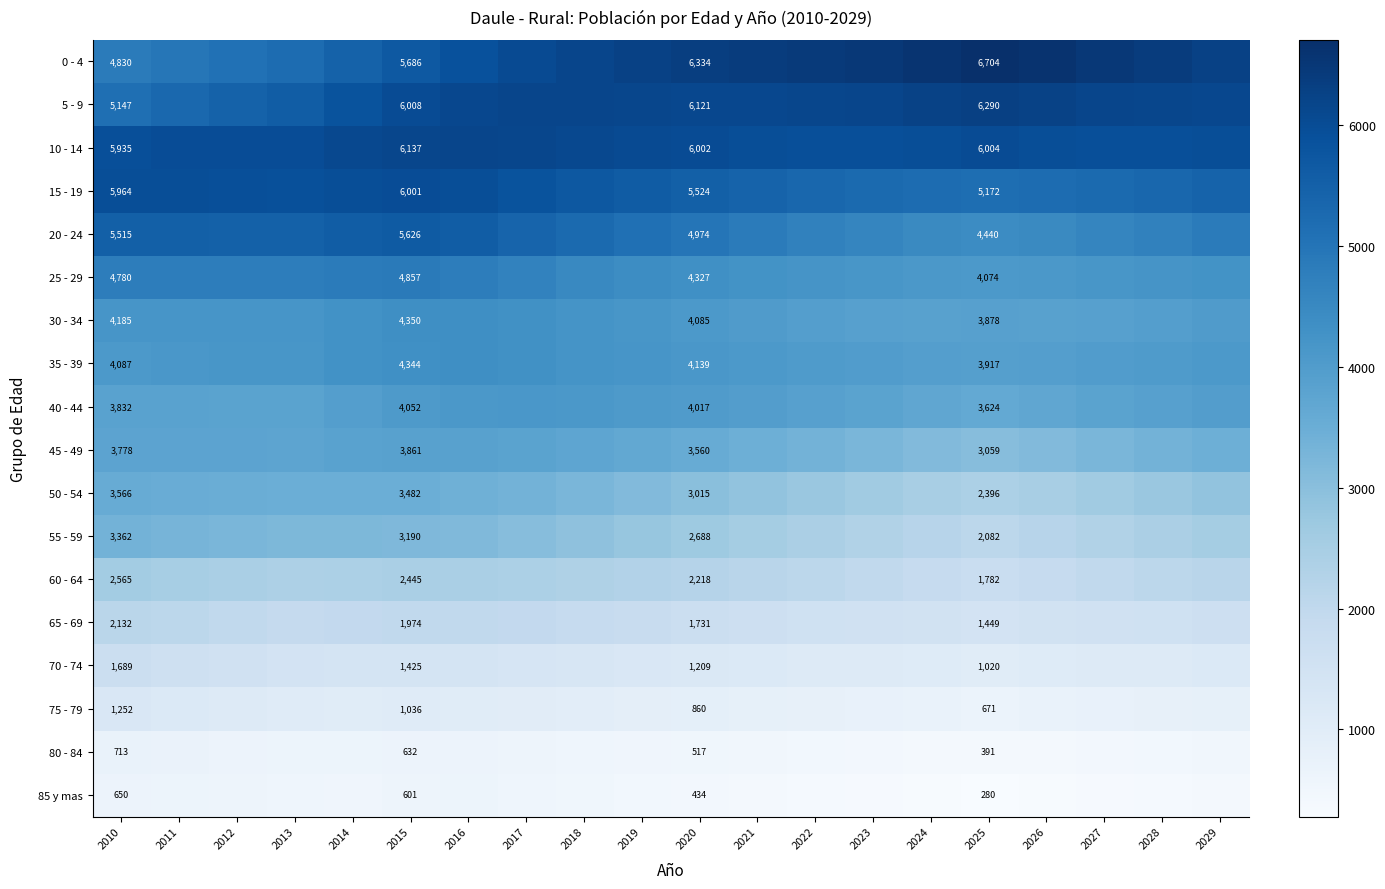

At 2013, list the series in order from largest to smallest.

10 - 14, 15 - 19, 5 - 9, 20 - 24, 0 - 4, 25 - 29, 30 - 34, 35 - 39, 40 - 44, 45 - 49, 50 - 54, 55 - 59, 60 - 64, 65 - 69, 70 - 74, 75 - 79, 80 - 84, 85 y mas